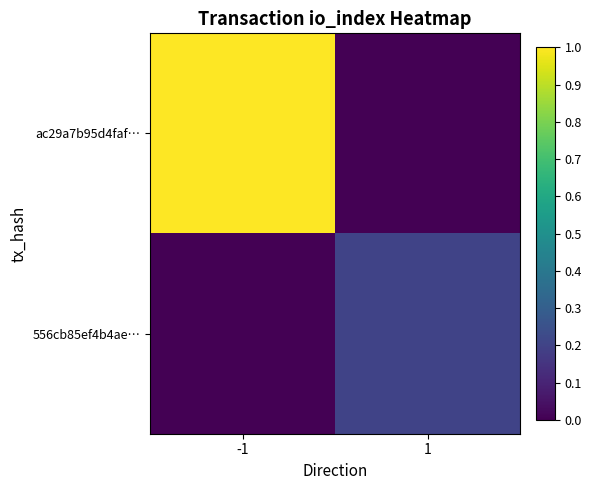

Rank the series at 1 from highest to lowest value.

556cb85ef4b4ae…, ac29a7b95d4faf…